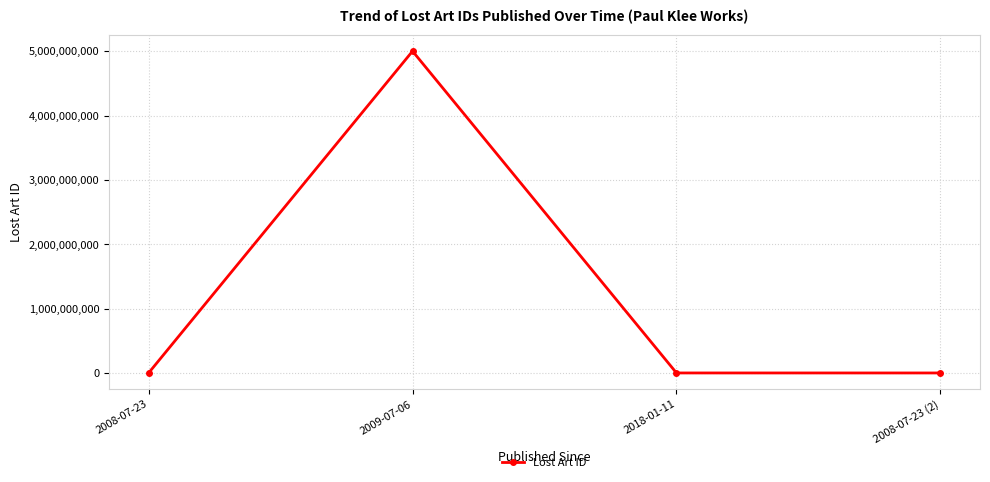

At which category does the data reach its first local peak?

2009-07-06